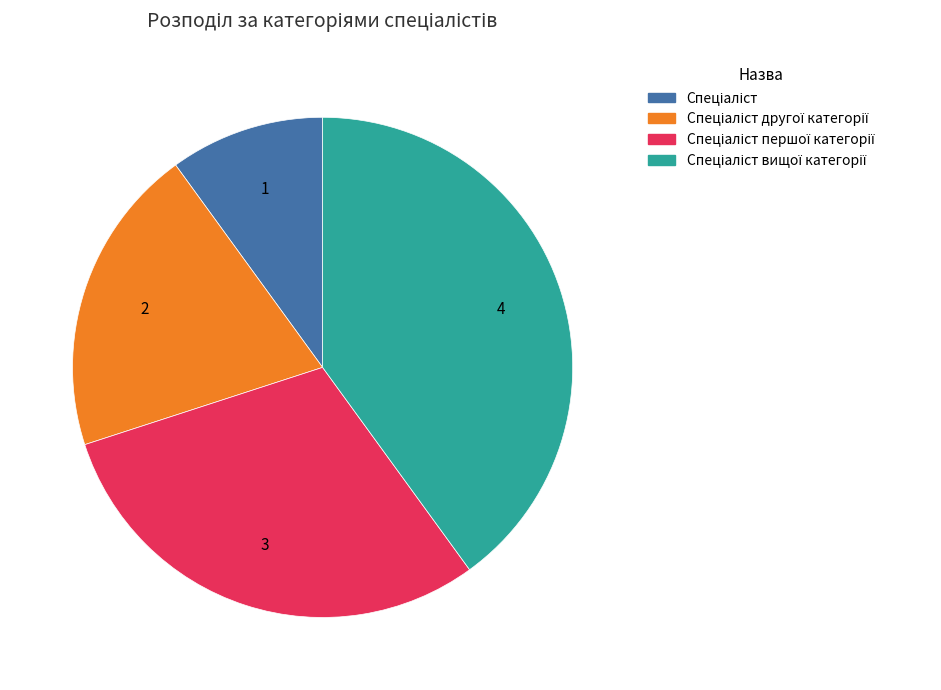

Is there any slice that represents more than half of the pie?

No